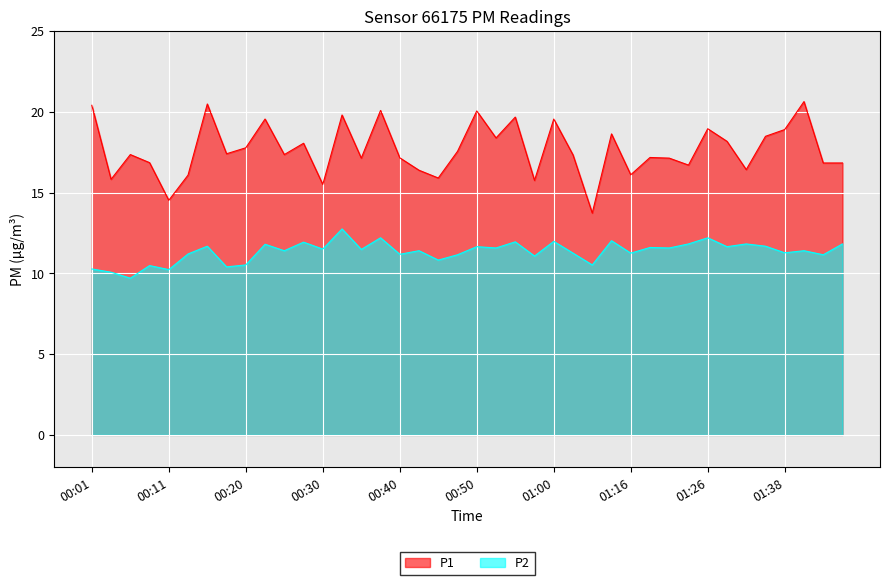

True or false: P1 has a value of 8.9 at 01:11.

False